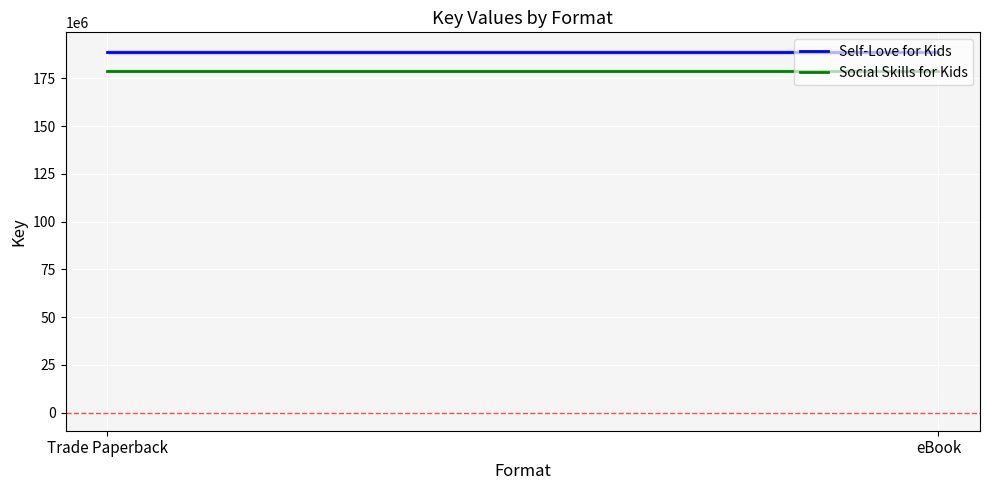

True or false: Social Skills for Kids has a value of 77731260 at eBook.

False